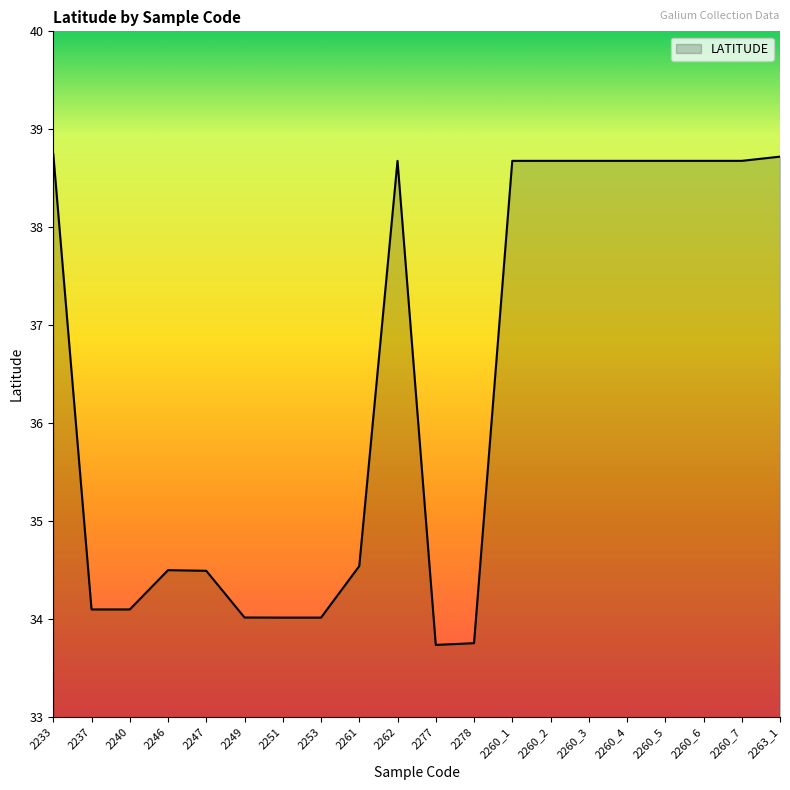

How many values are below 38?

10